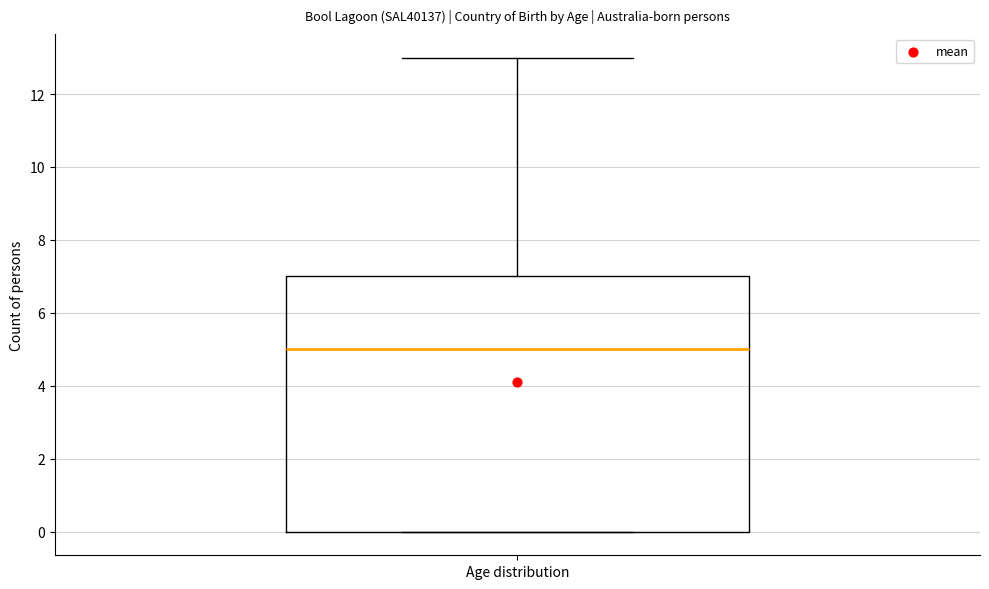

Where does the median line of the box for Age distribution sit on the y-axis? The values are not printed on the chart, so give them approximately, as read against the axis.

5